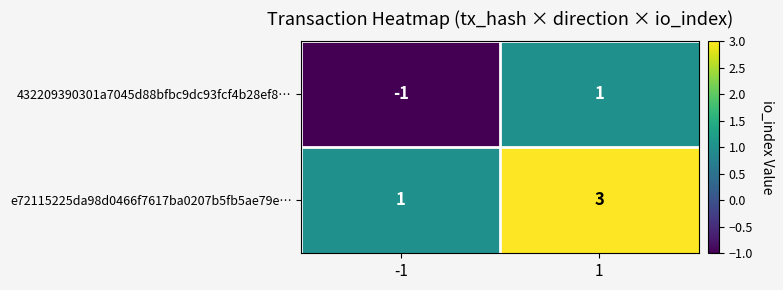

Reading right to left, extract all data points from this chart.

432209390301a7045d88bfbc9dc93fcf4b28ef8…: 1=1	-1=-1
e72115225da98d0466f7617ba0207b5fb5ae79e…: 1=3	-1=1